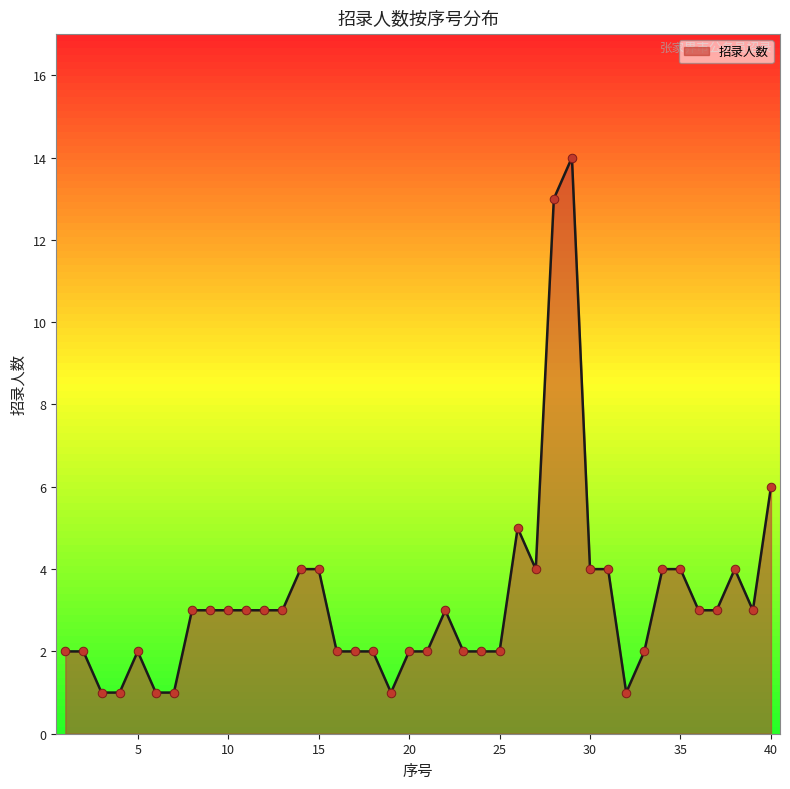

What is the greatest value displayed?

14